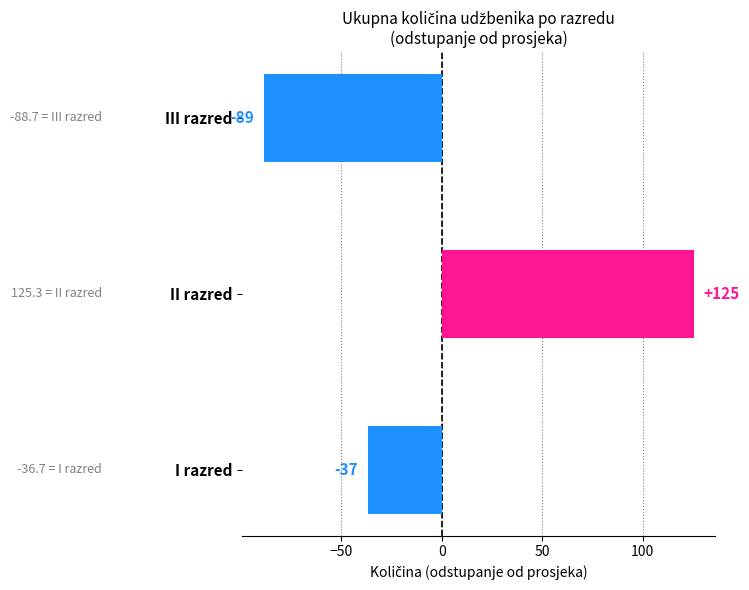

Between I razred and II razred, which is larger?

II razred